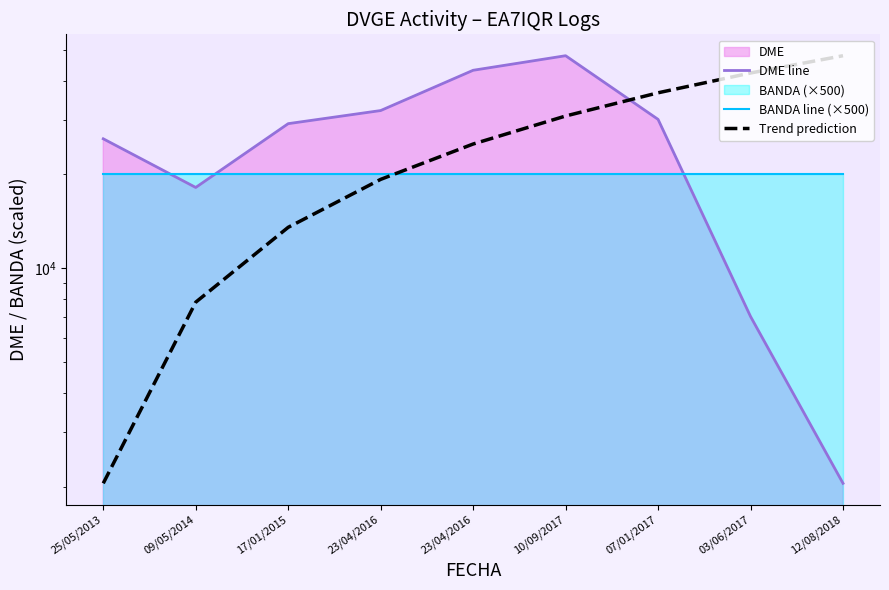

At 03/06/2017, list the series in order from largest to smallest.

Trend prediction, BANDA line (×500), DME line